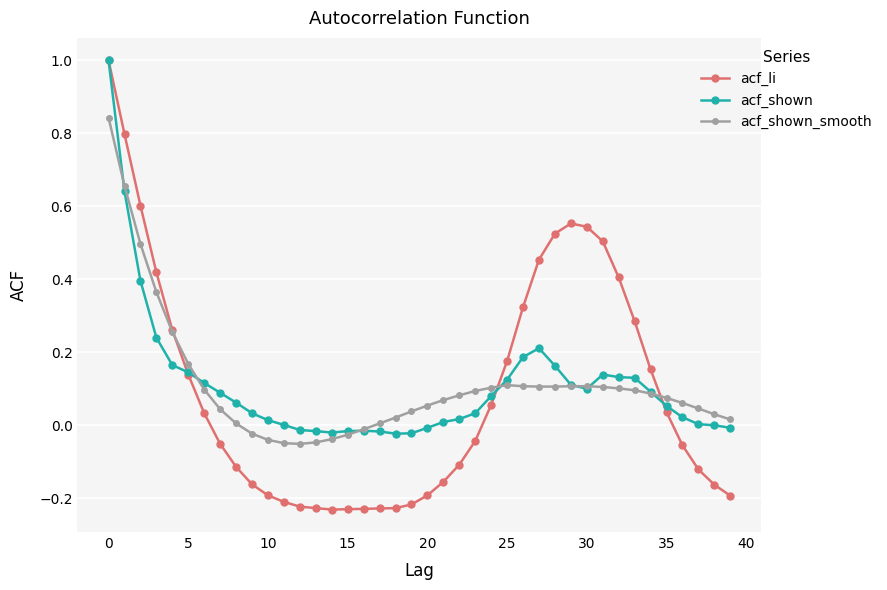

Which series has the widest spread of values?

acf_li